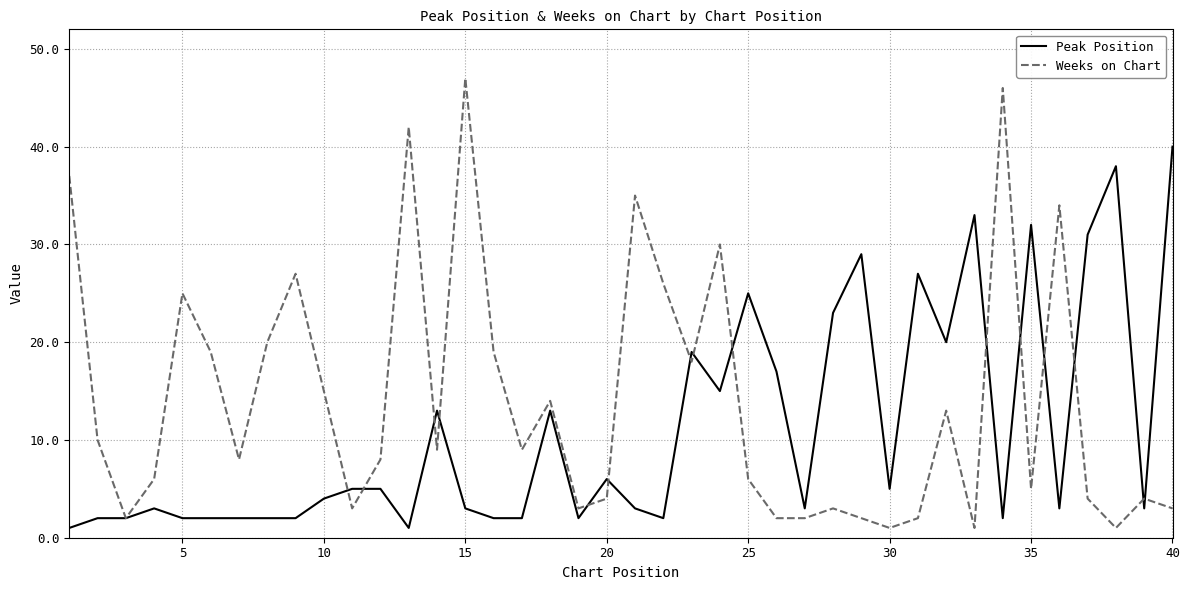

Which series has the widest spread of values?

Weeks on Chart